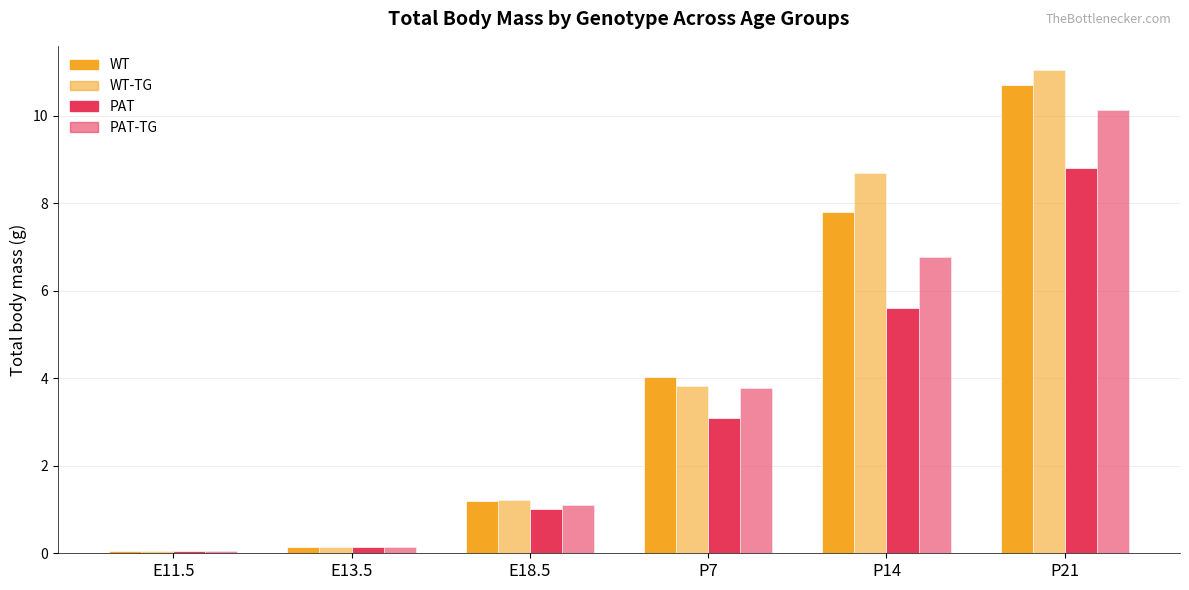

Which has a higher value, P21 or P7?

P21